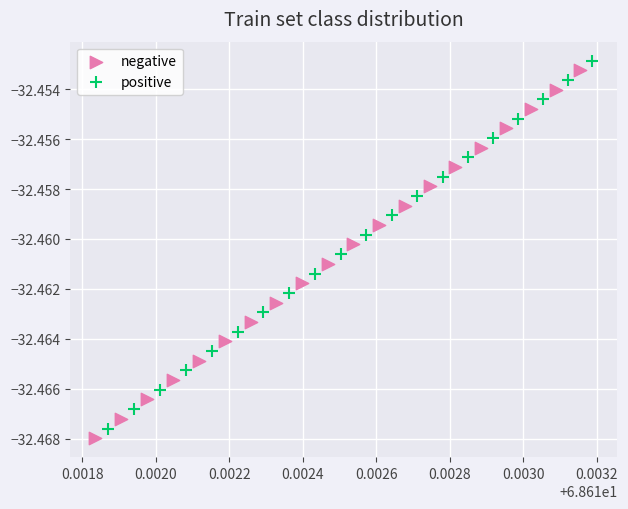

What are all the series names shown in the legend?

negative, positive